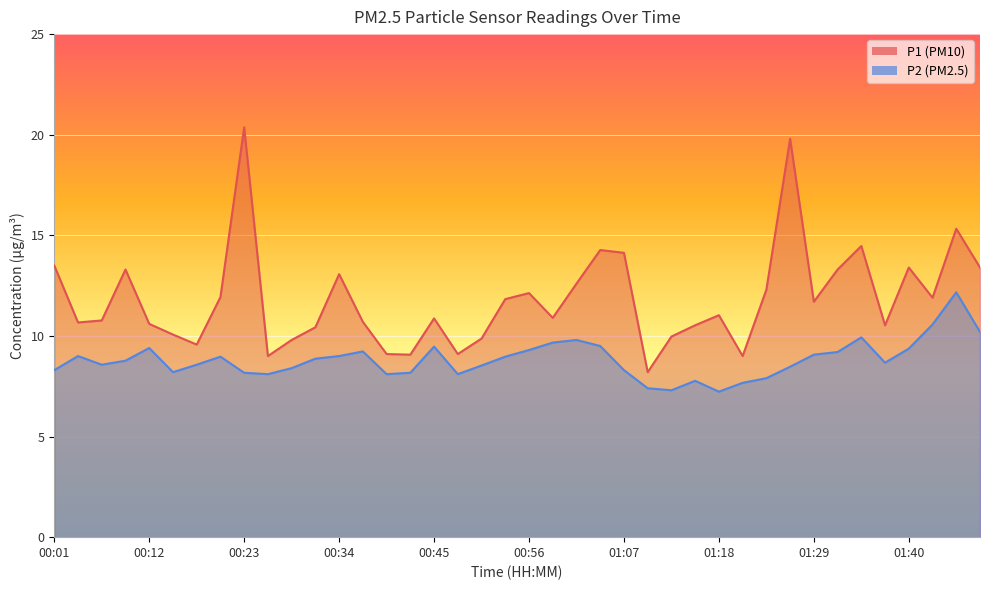

True or false: P2 and P1 cross at least once.

False